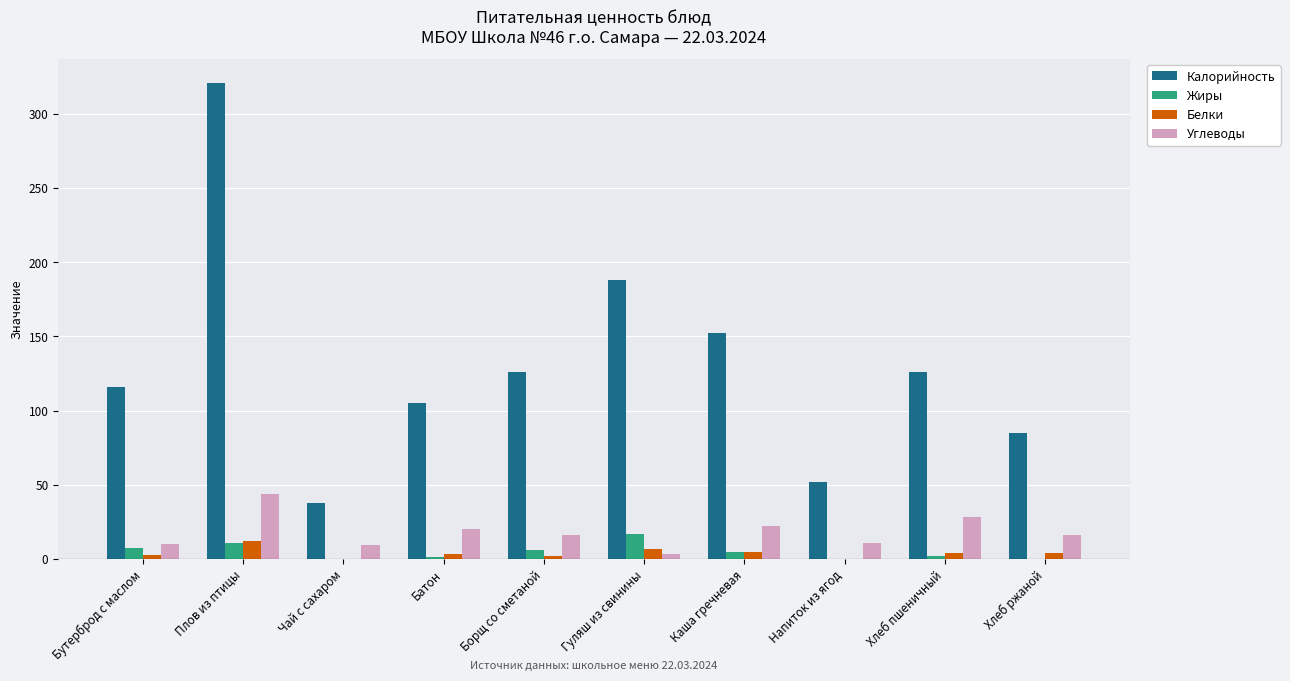

At which category is the sum across all series the highest?

Плов из птицы